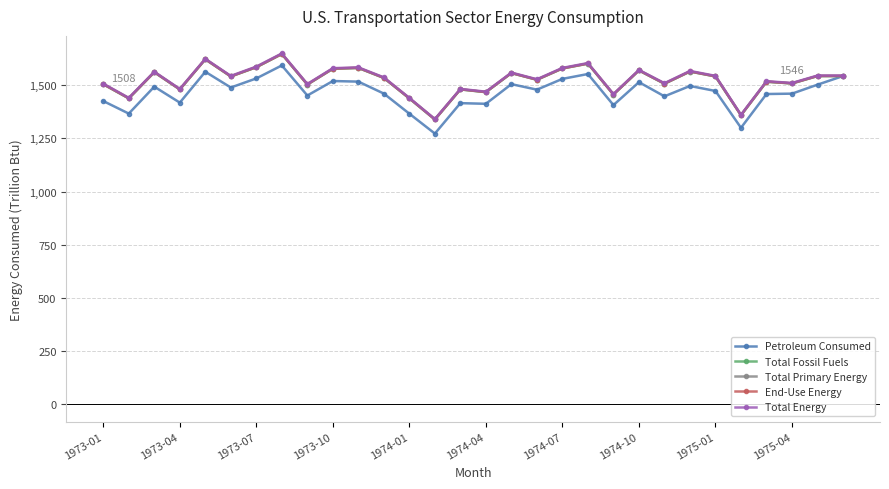

What are all the series names shown in the legend?

Petroleum Consumed, Total Fossil Fuels, Total Primary Energy, End-Use Energy, Total Energy